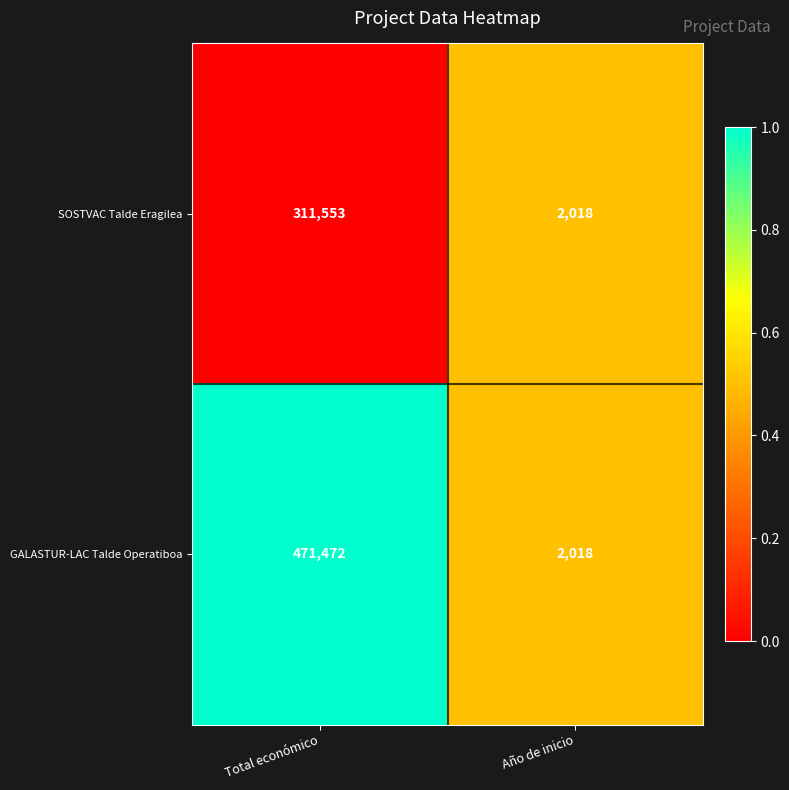

Which series has the widest spread of values?

GALASTUR-LAC Talde Operatiboa